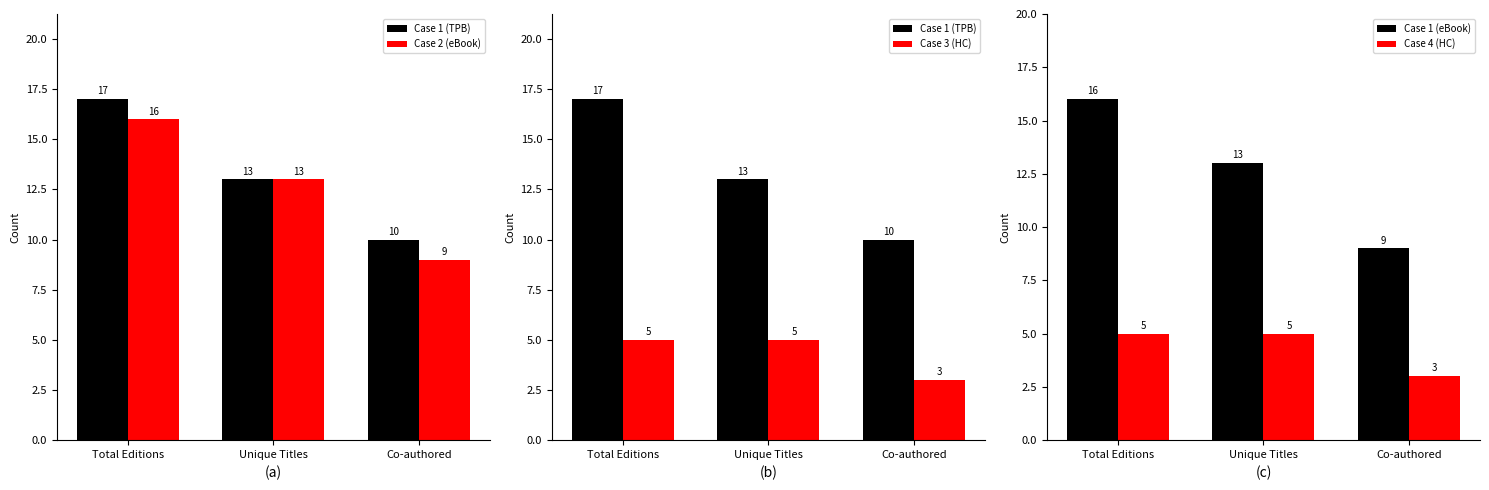

Reading right to left, list all the values displayed in this chart.

Case 1 (TPB): Co-authored=10	Unique Titles=13	Total Editions=17
Case 2 (eBook): Co-authored=9	Unique Titles=13	Total Editions=16
Case 3 (HC): Co-authored=3	Unique Titles=5	Total Editions=5
Case 1 (eBook): Co-authored=9	Unique Titles=13	Total Editions=16
Case 4 (HC): Co-authored=3	Unique Titles=5	Total Editions=5